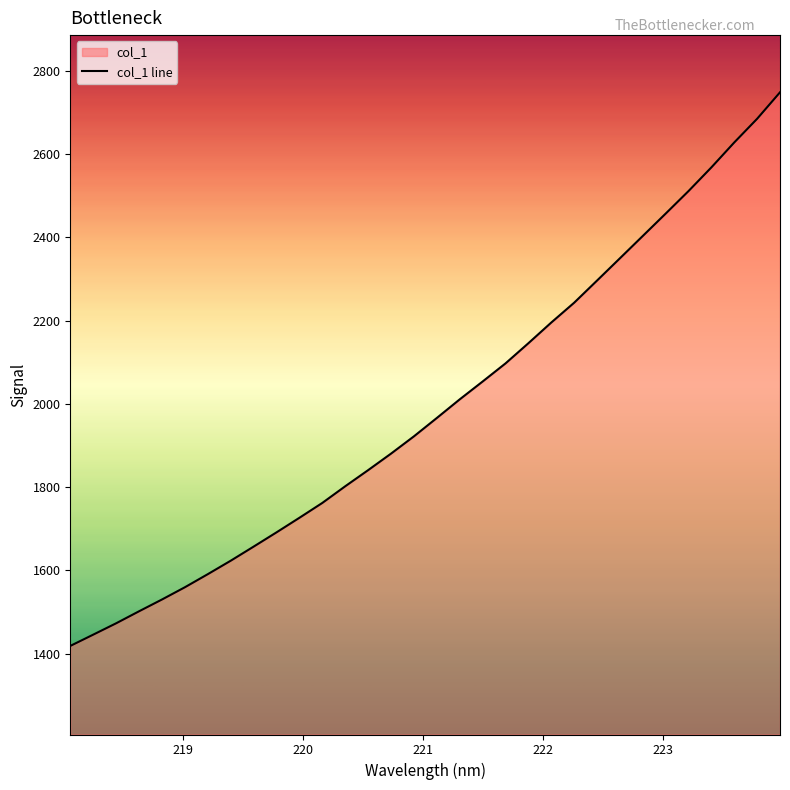

What is the minimum value shown in the chart?

1418.7